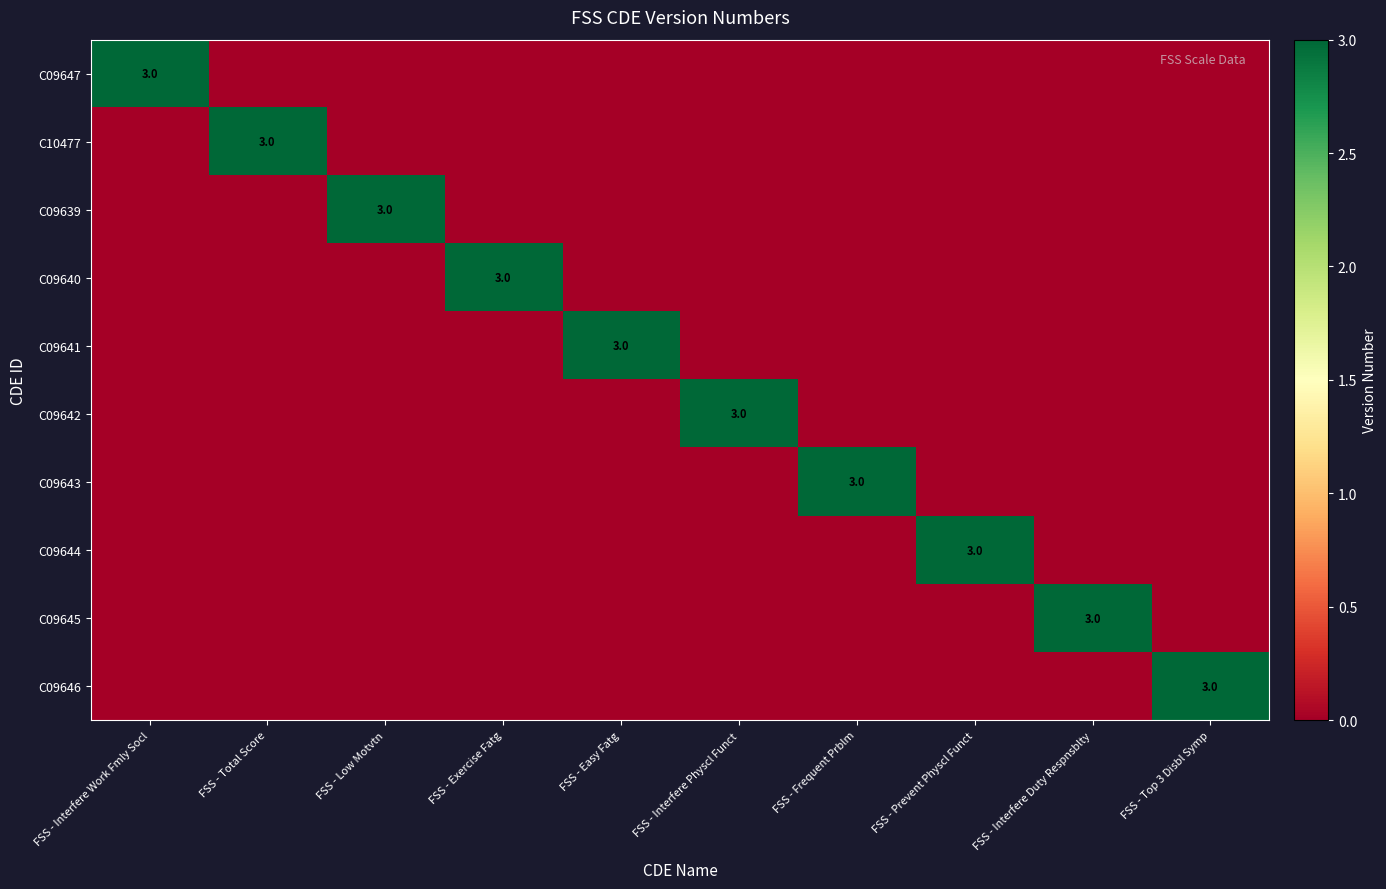

What is the total value across all series at FSS - Easy Fatg?

3